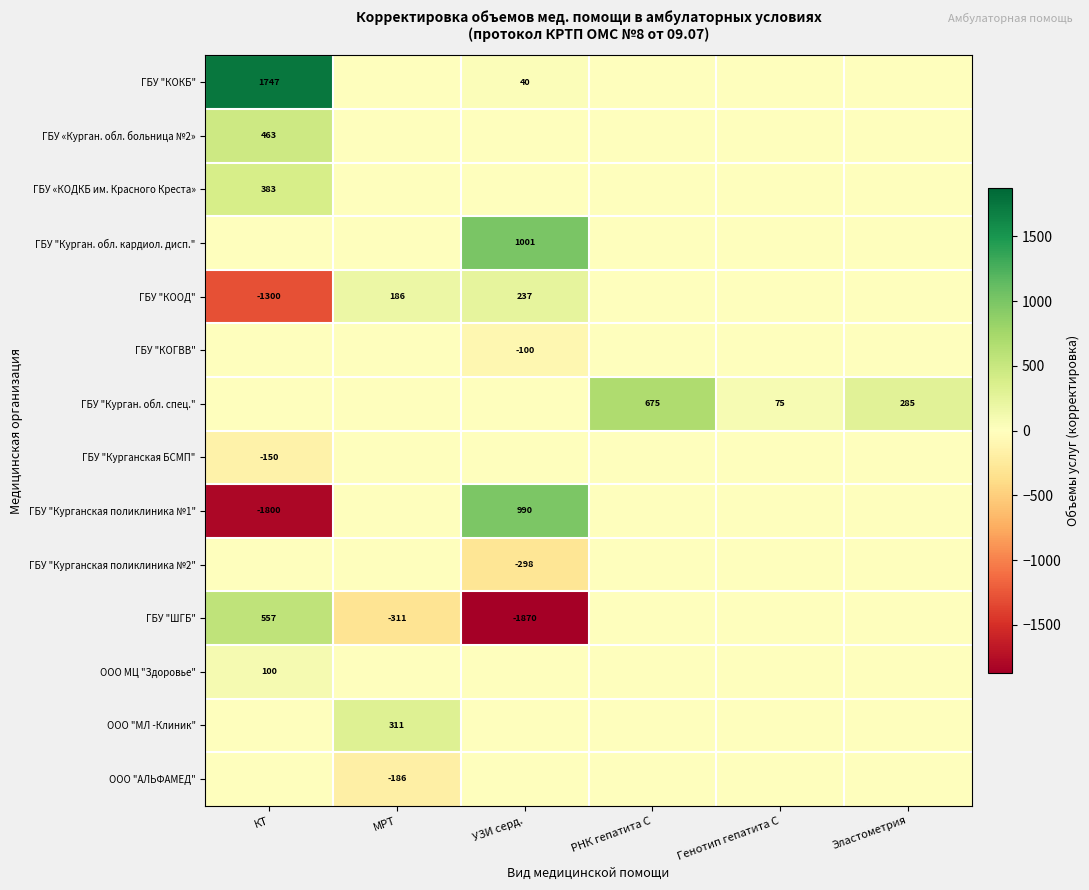

At which category is the sum across all series the highest?

РНК гепатита C